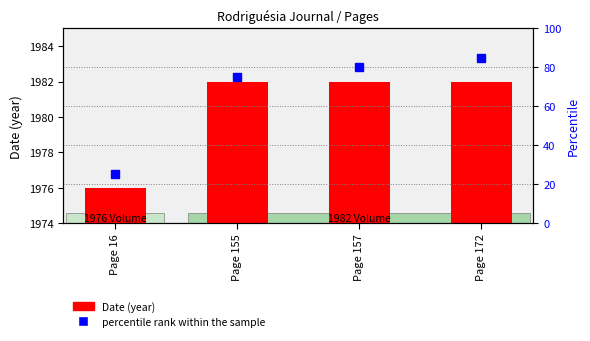

Reading left to right, extract all data points from this chart.

Date (year): Page 16=1976	Page 155=1982	Page 157=1982	Page 172=1982
percentile rank within the sample: Page 16=25	Page 155=75	Page 157=80	Page 172=85